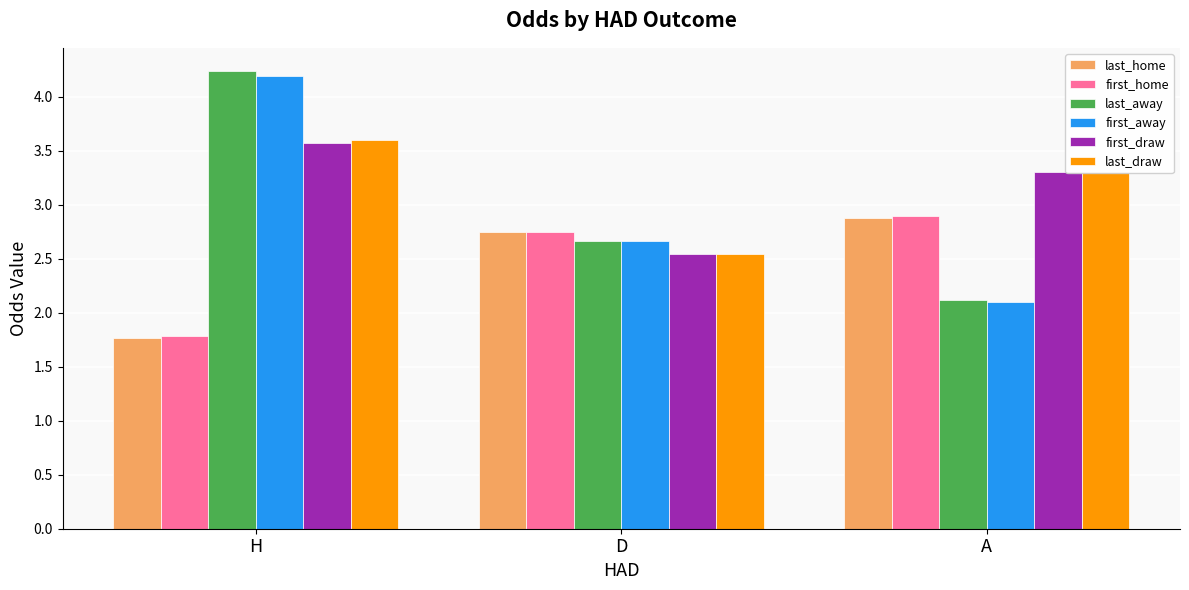

What is the label of the 3rd bar from the right?

H